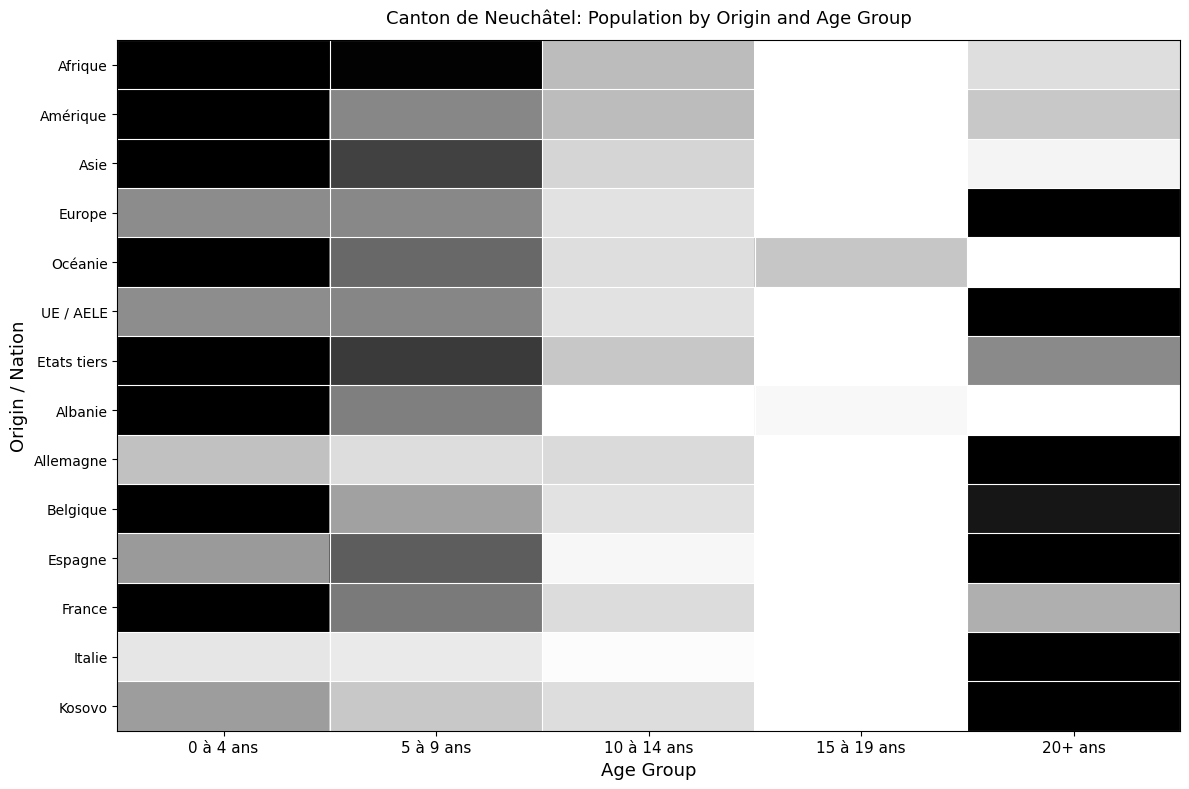

What is the spread (max minus min) of values at 10 à 14 ans?

0.4